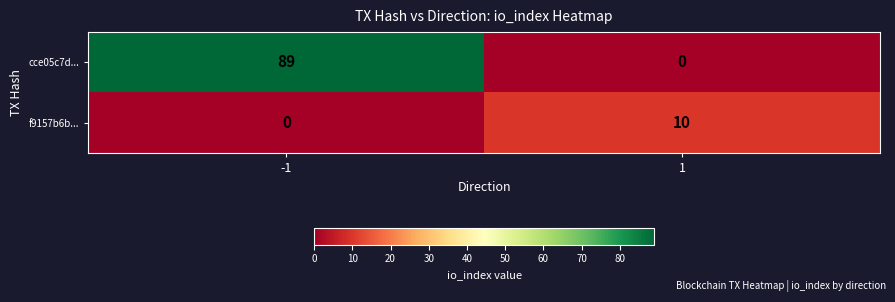

What is the spread (max minus min) of values at -1?

89